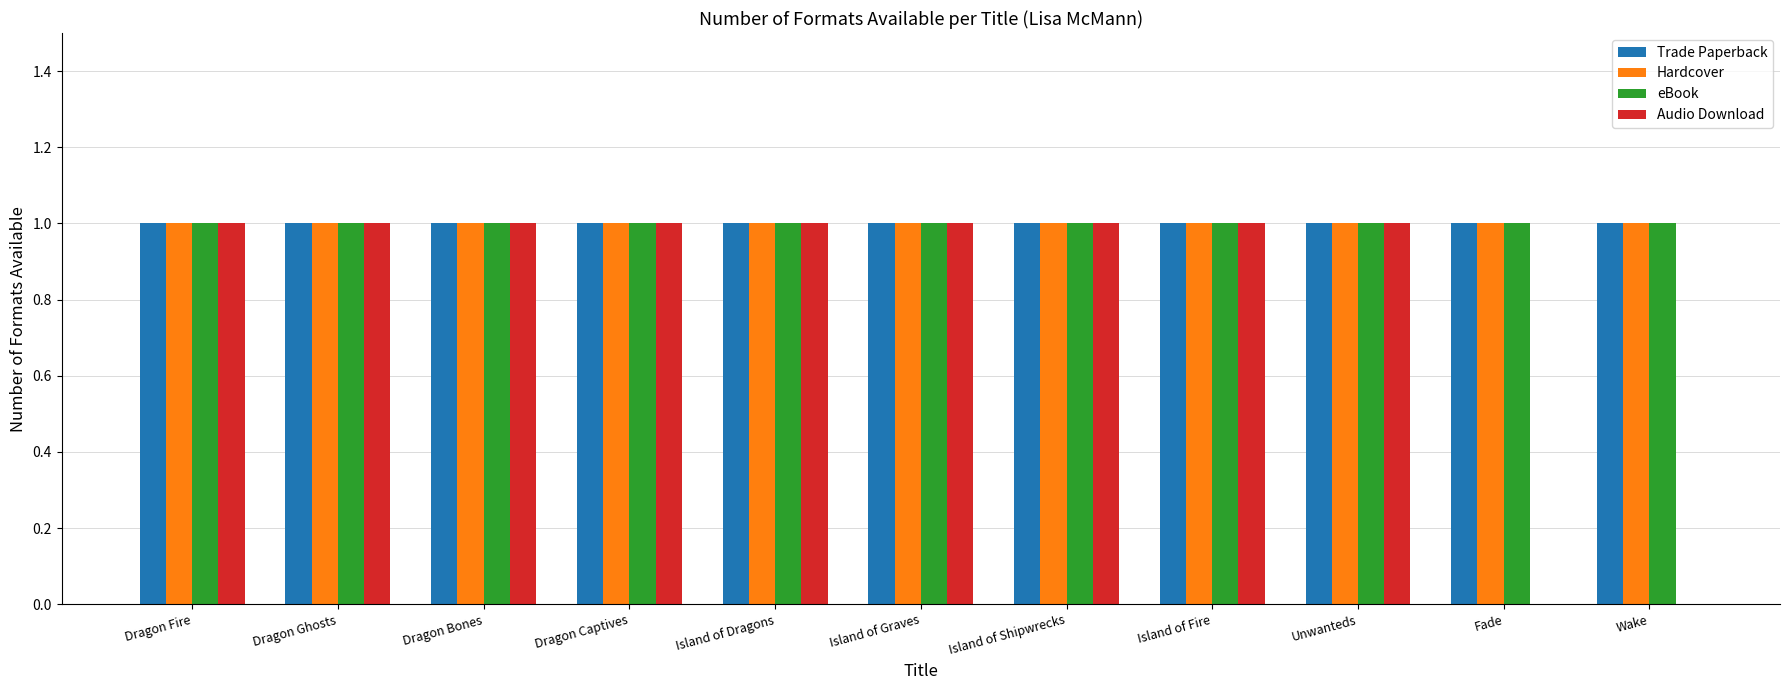

The value of eBook at Island of Shipwrecks is 2. True or false?

False